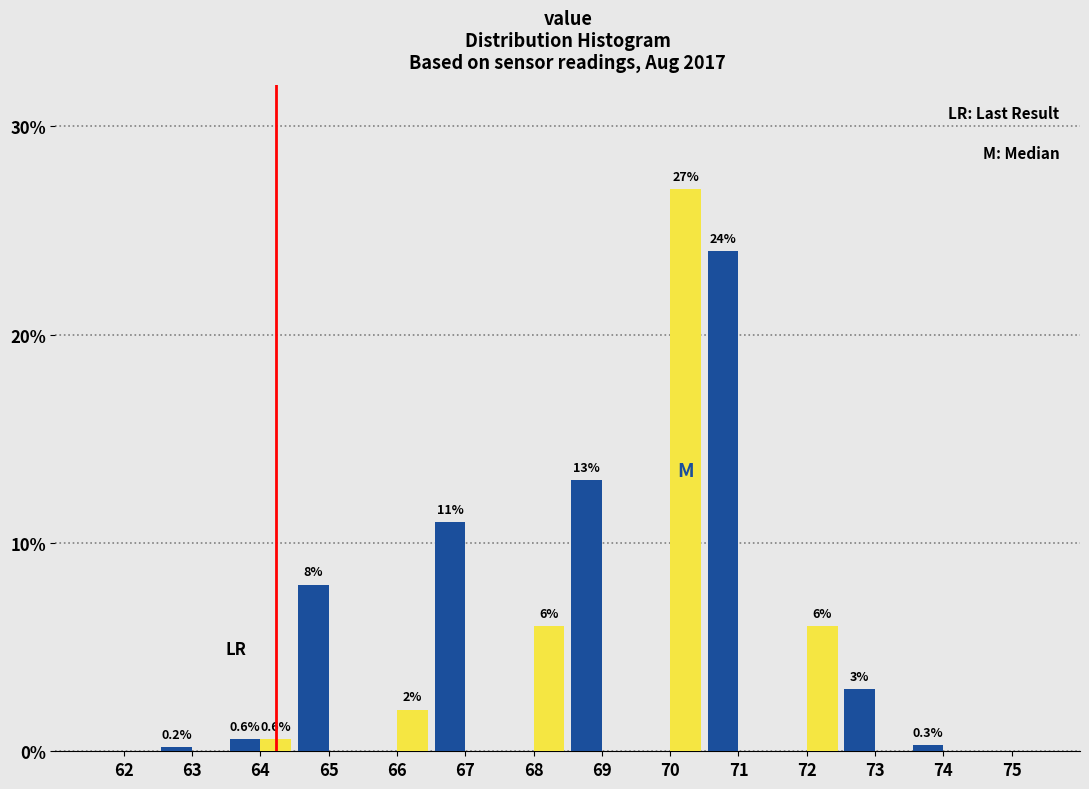

Which label corresponds to the largest value in the chart?

70